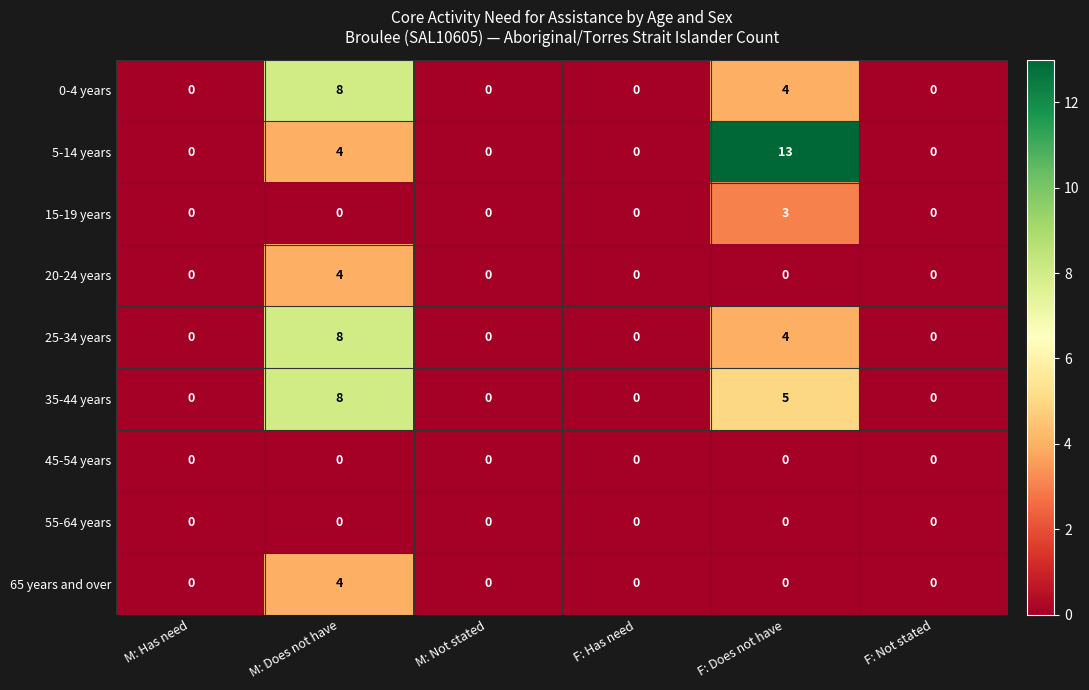

Count the 65 years and over values in the range 0 to 1.

5